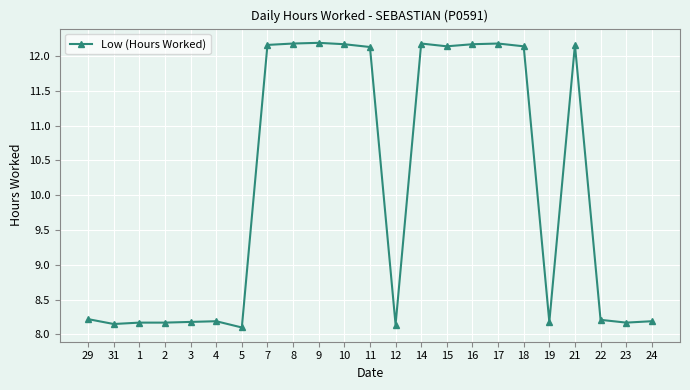

True or false: there are more than 1 points higher than both neighbors.

True